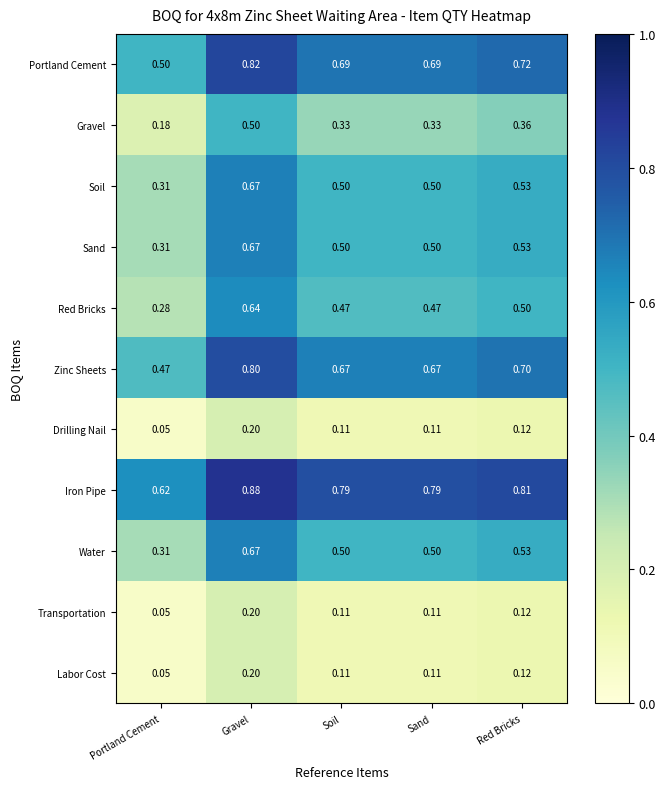

Which label corresponds to the smallest value in the chart?

Portland Cement